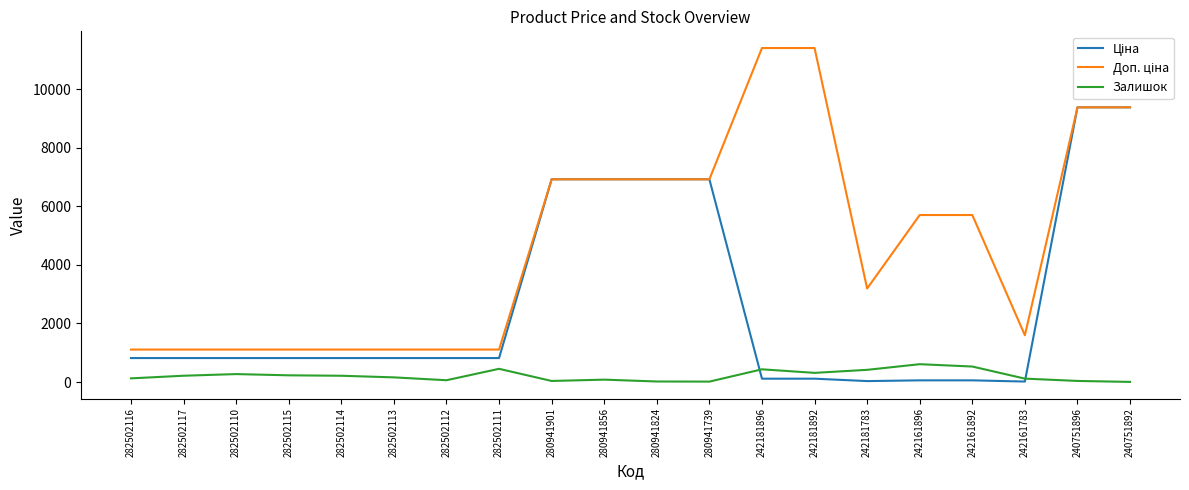

True or false: Ціна and Доп. ціна intersect in this chart.

False